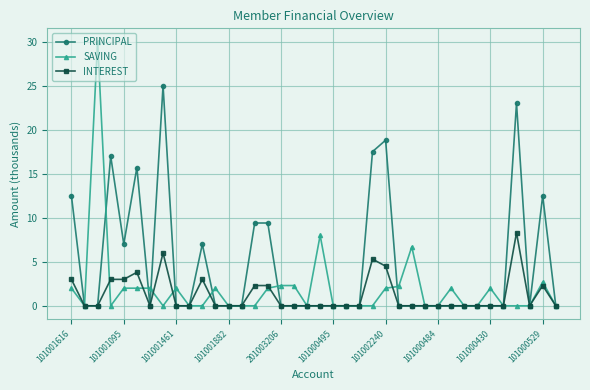

List the series in order of their peak value, lowest first.

INTEREST, PRINCIPAL, SAVING